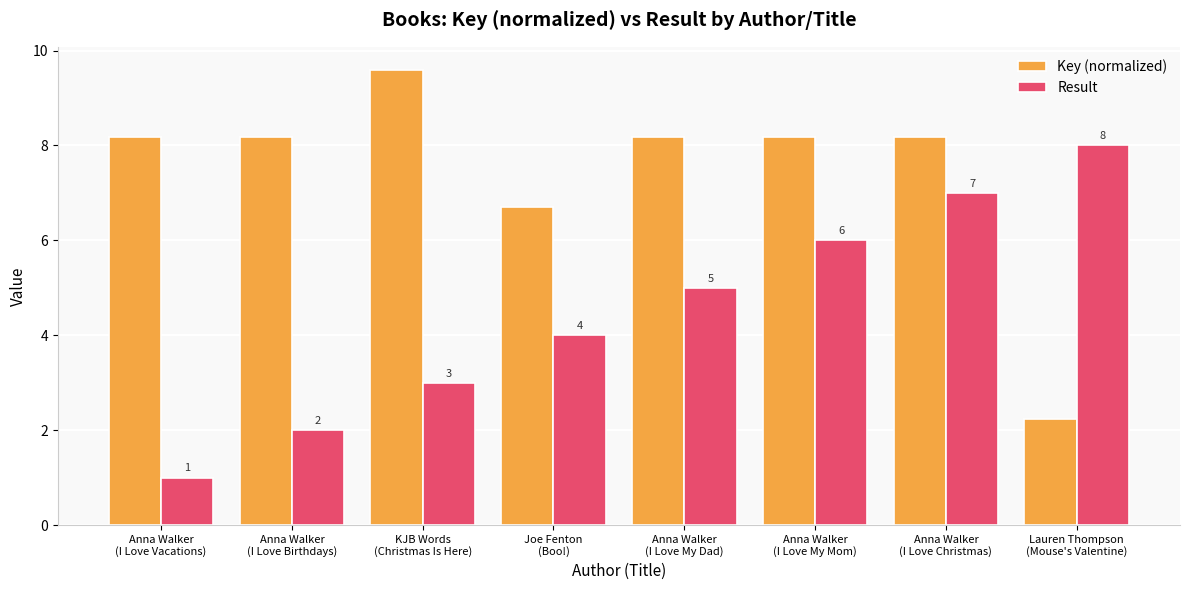

What is the greatest value displayed?

9.6